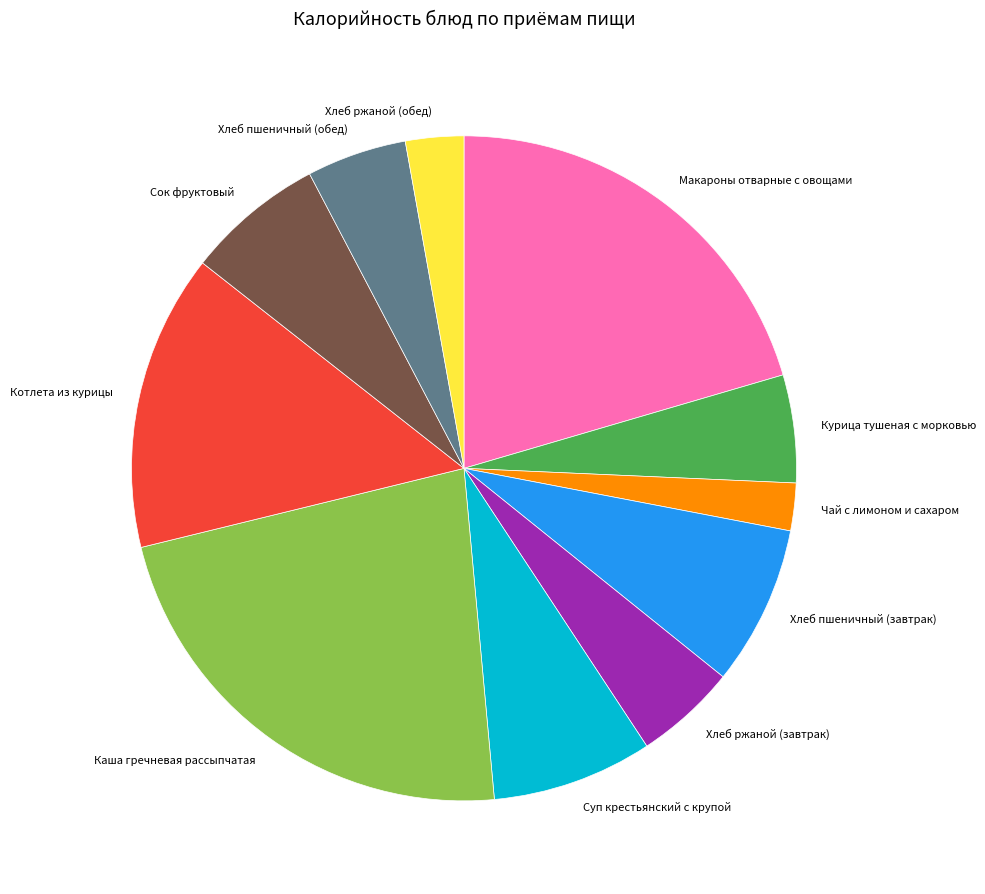

Which has a higher value, Хлеб ржаной (обед) or Котлета из курицы?

Котлета из курицы